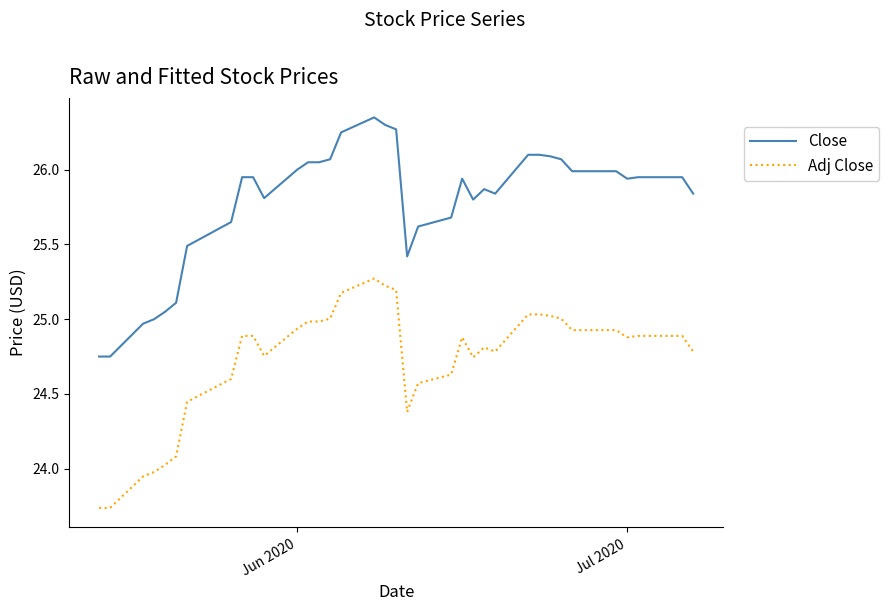

True or false: Adj Close and Close cross at least once.

False